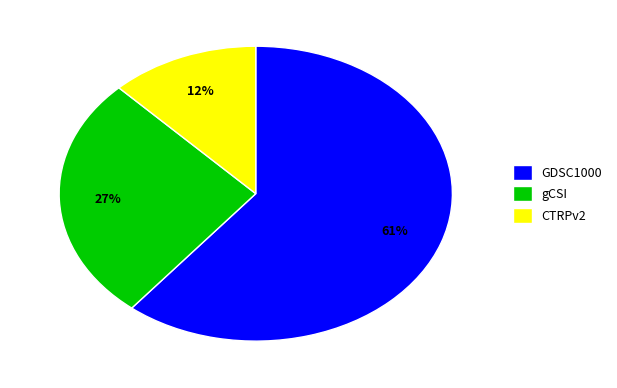

Which slice is the smallest?

CTRPv2